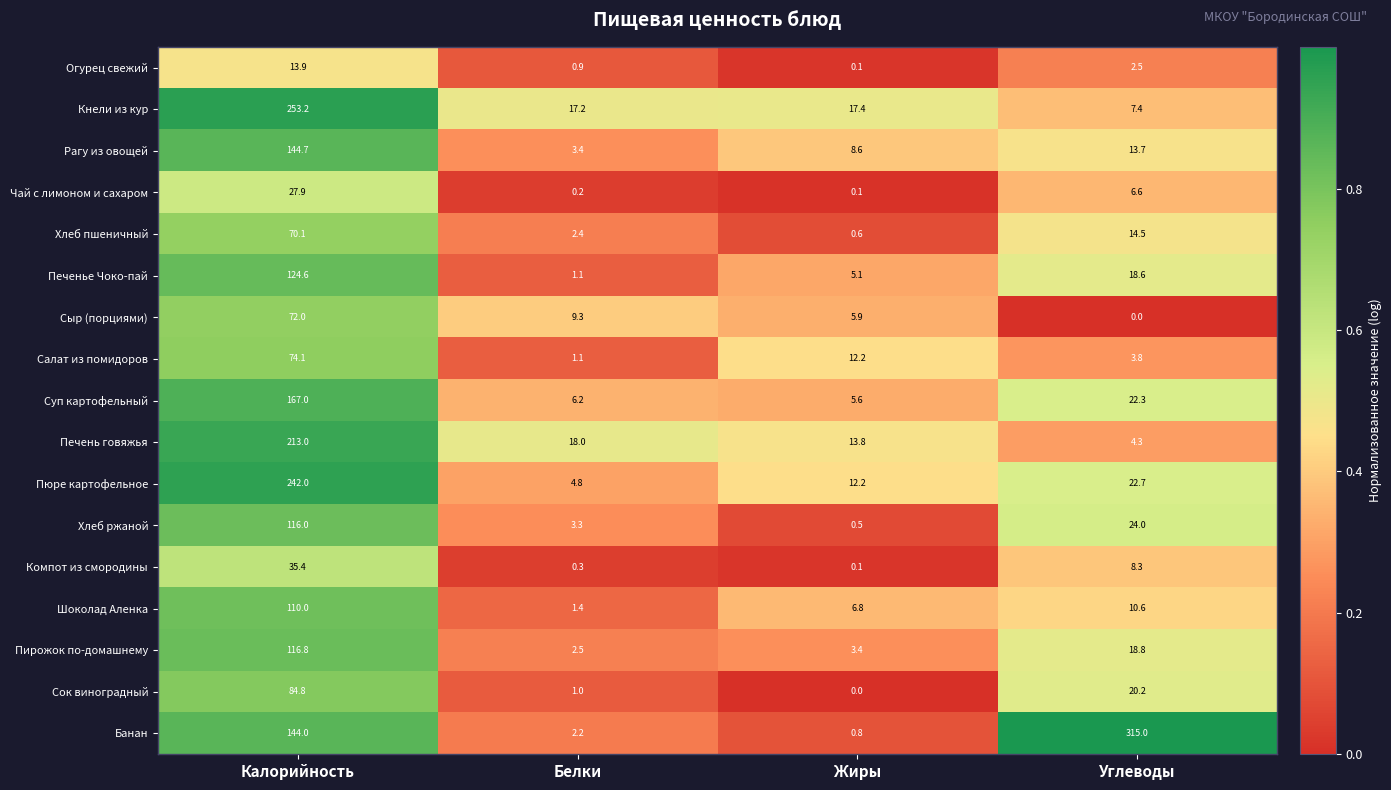

What is the maximum value shown in the chart?

315.0